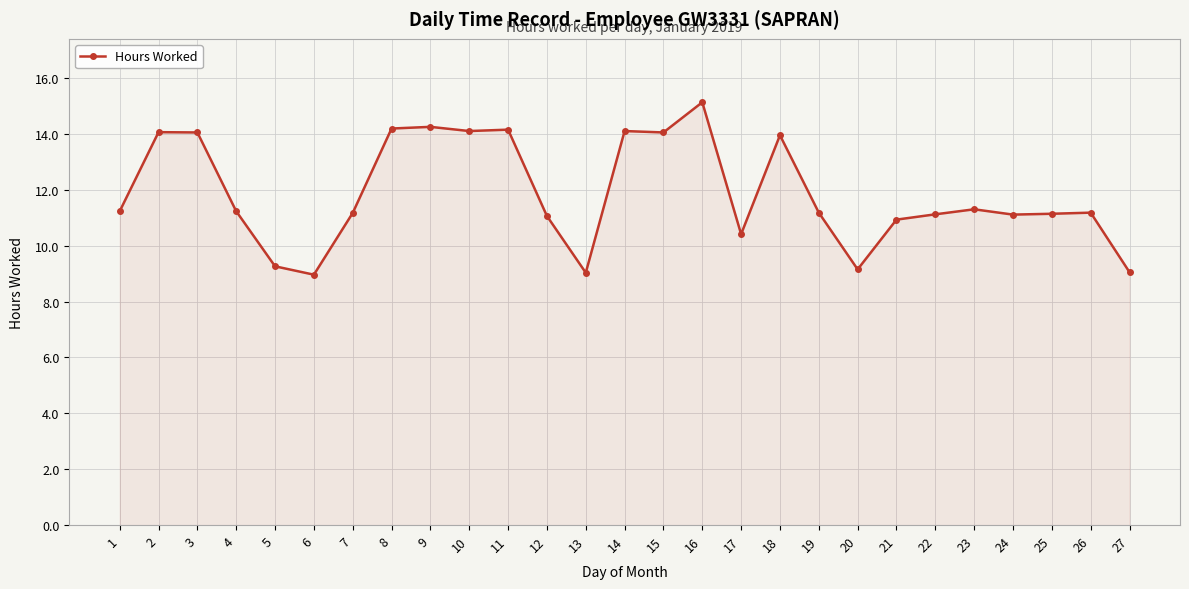

Which has a higher value, 24 or 6?

24